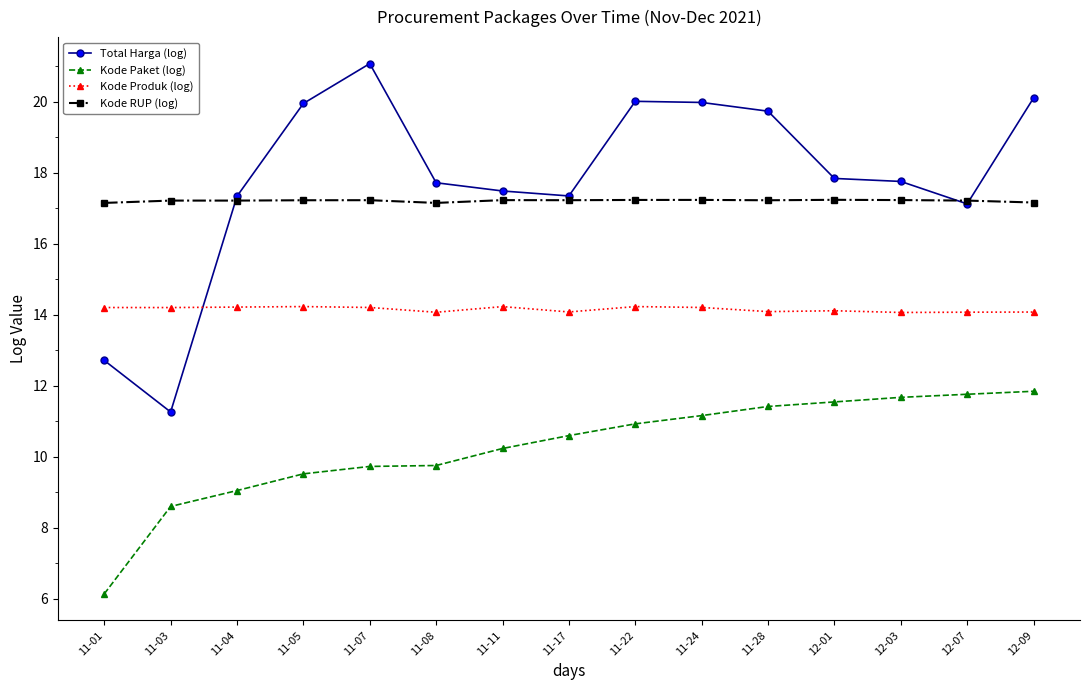

True or false: Kode Produk (log) and Kode Paket (log) cross at least once.

False